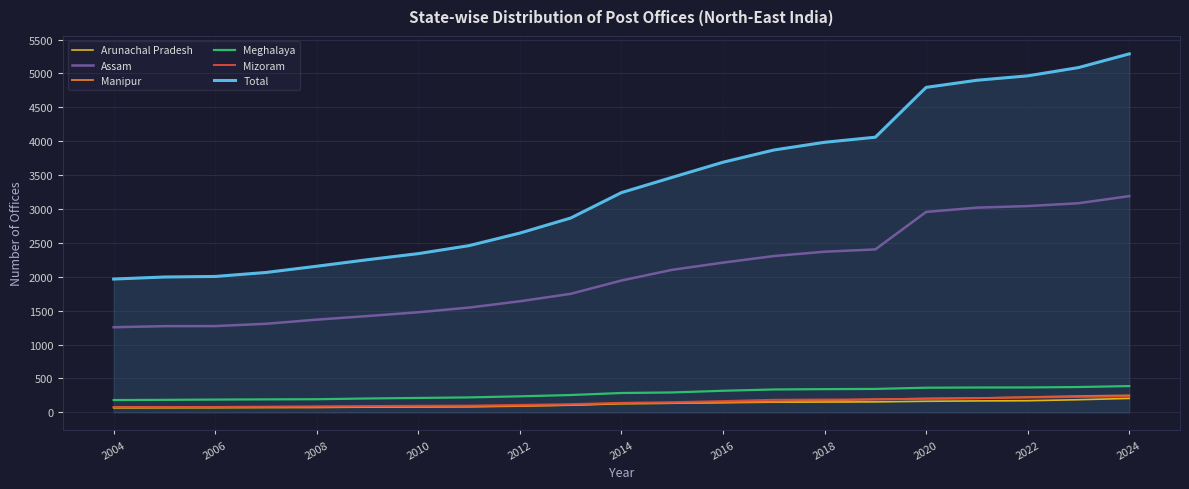

Which series has the widest spread of values?

Total